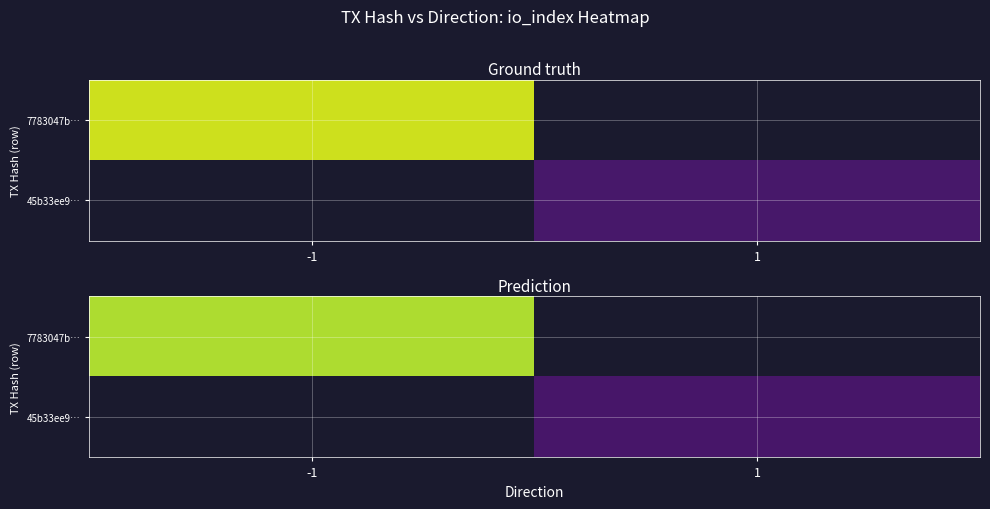

Which series has the widest spread of values?

7783047b…